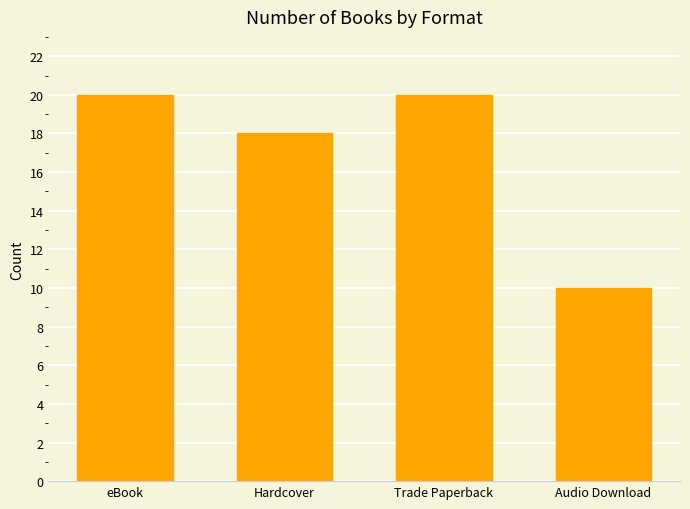

At which label is the value closest to 15?

Hardcover